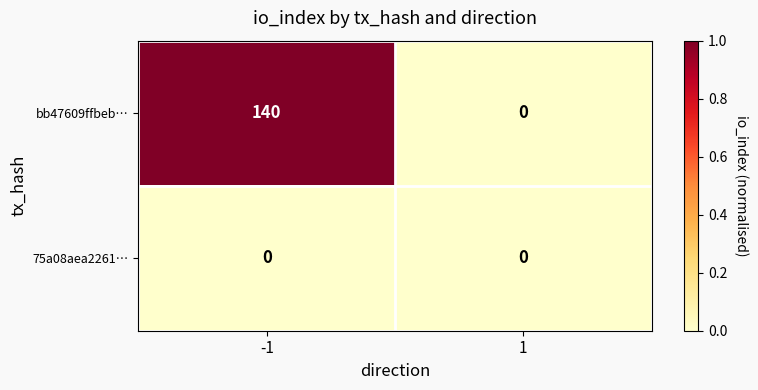

What is the greatest value displayed?

140